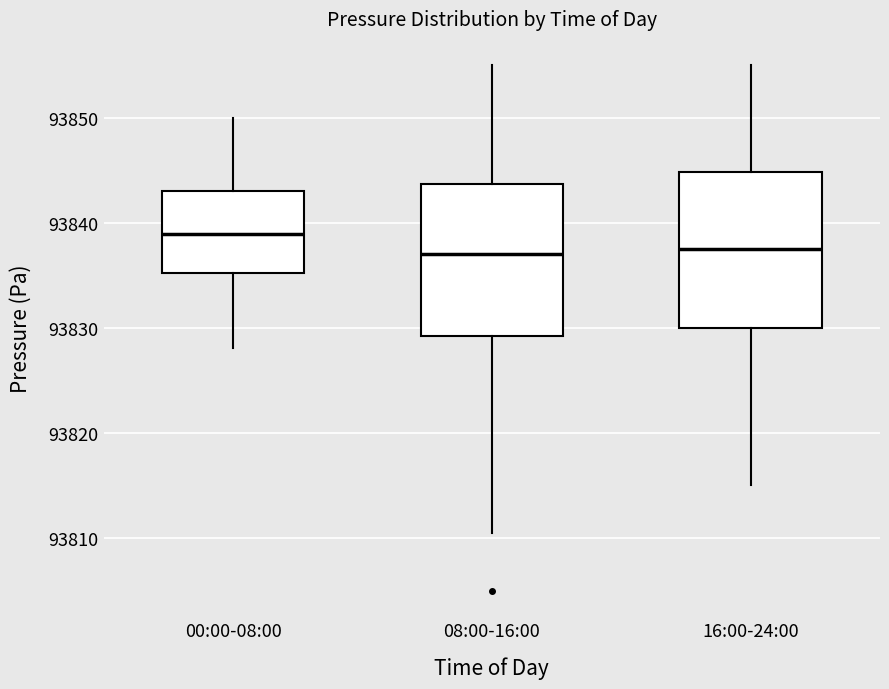

Where does the median line of the box for 08:00-16:00 sit on the y-axis? The values are not printed on the chart, so give them approximately, as read against the axis.

93837